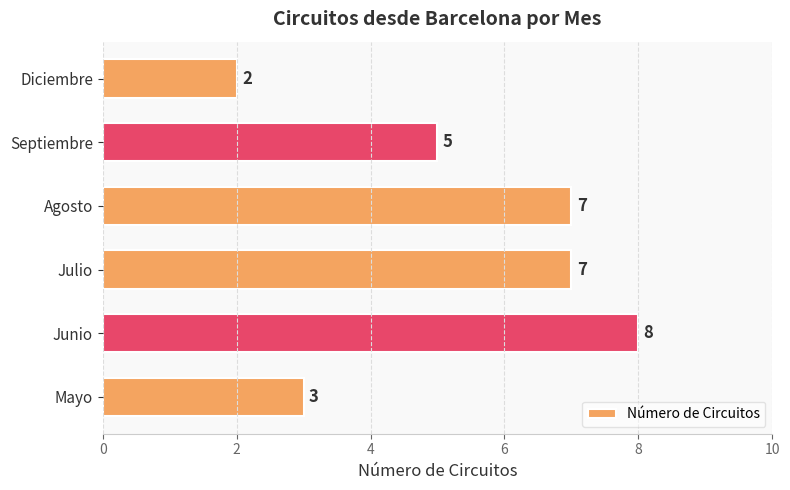

Reading bottom to top, list all the values displayed in this chart.

3	8	7	7	5	2